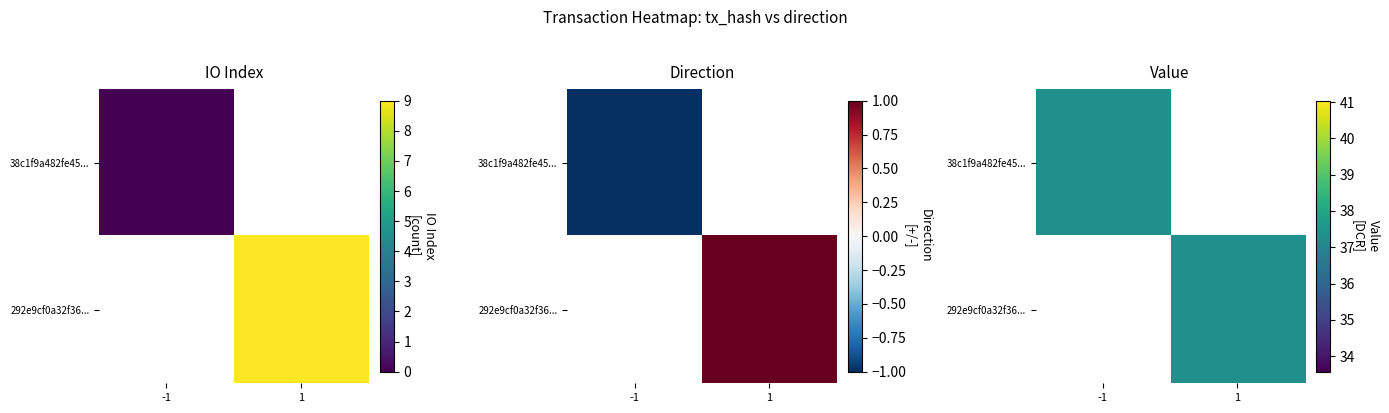

Which series has the widest spread of values?

38c1f9a482fe457aa510be3040aae5e98fc24d1